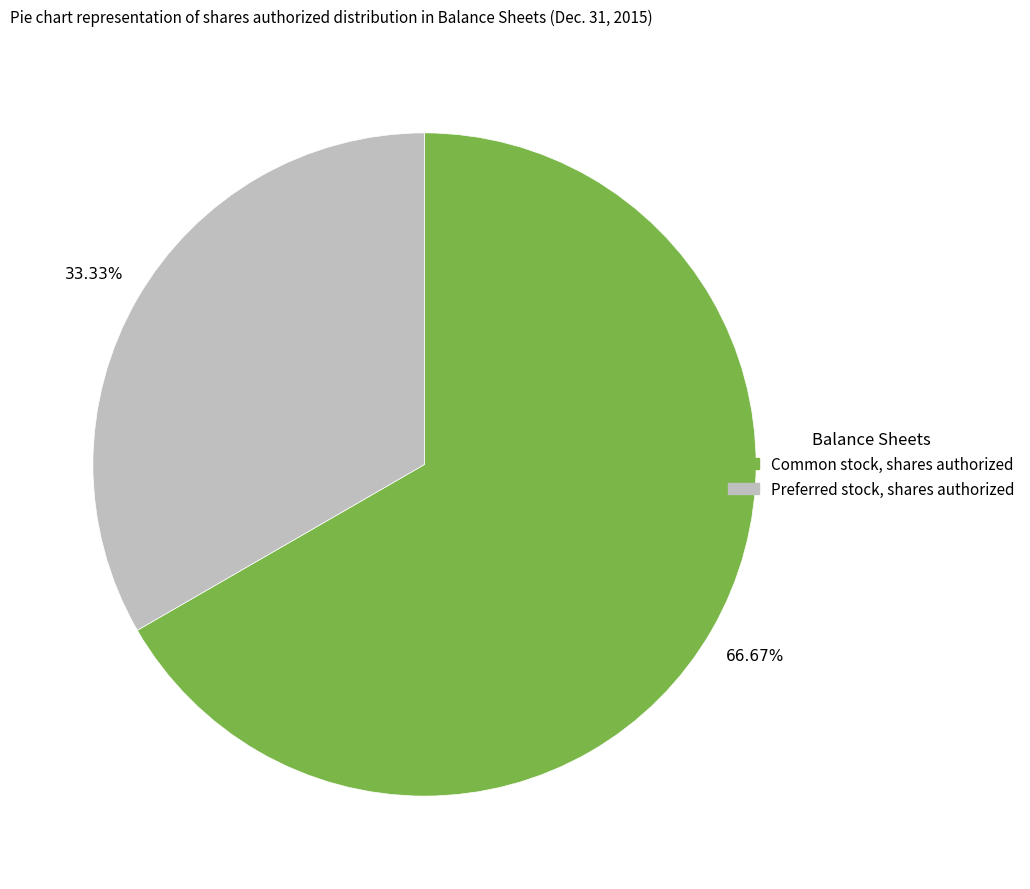

Is there a majority slice in this chart?

Yes